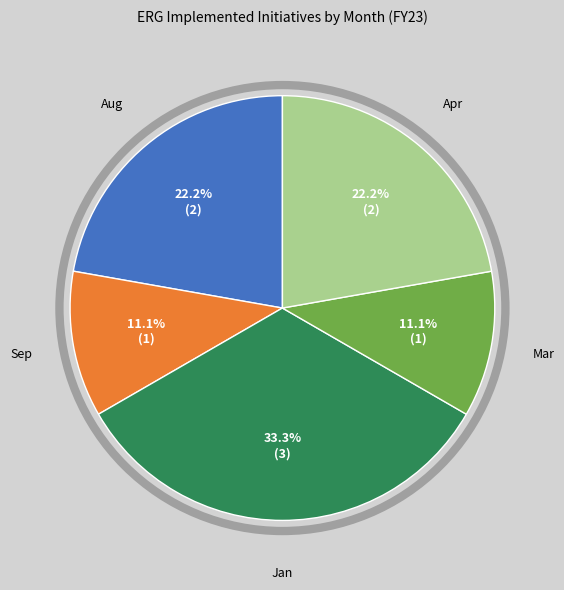

To the nearest percent, what portion does Mar represent?

11%